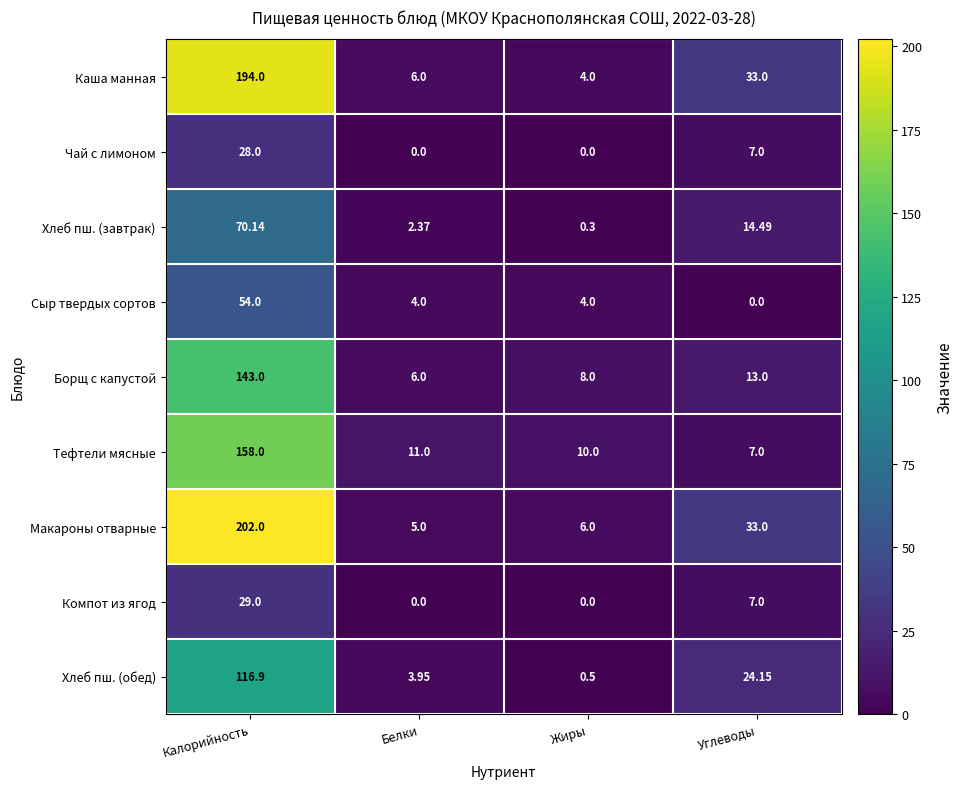

Between Белки and Углеводы, which series saw the biggest shift?

Макароны отварные